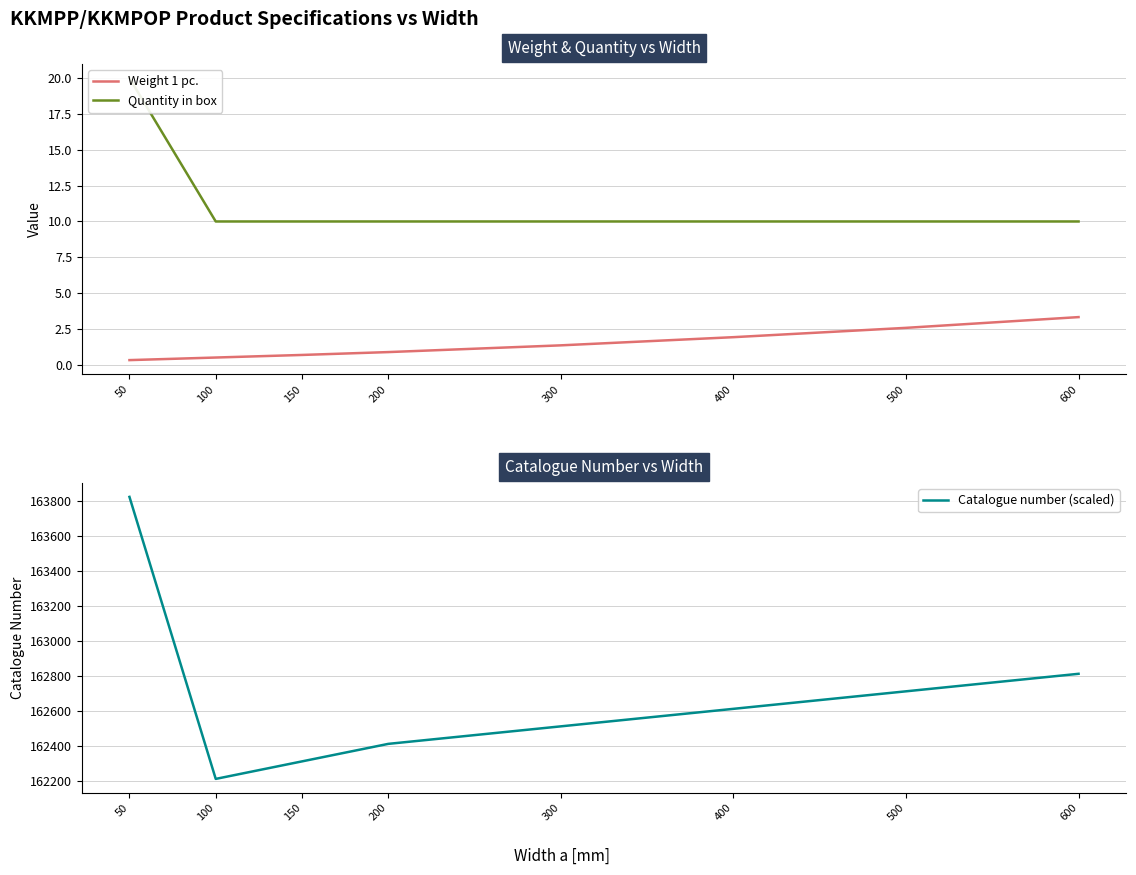

What is the sum of the Weight 1 pc. values at 300 and 100?

1.9